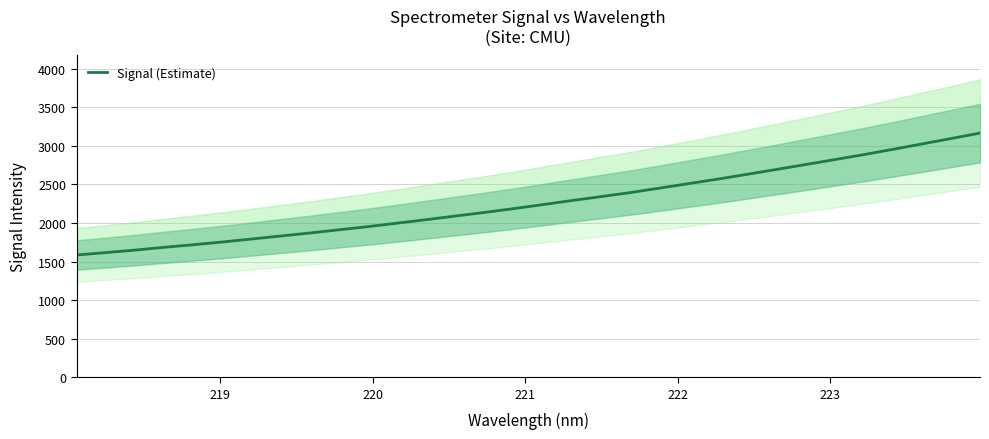

What is the lowest value of the Signal (Estimate) series?

1585.3